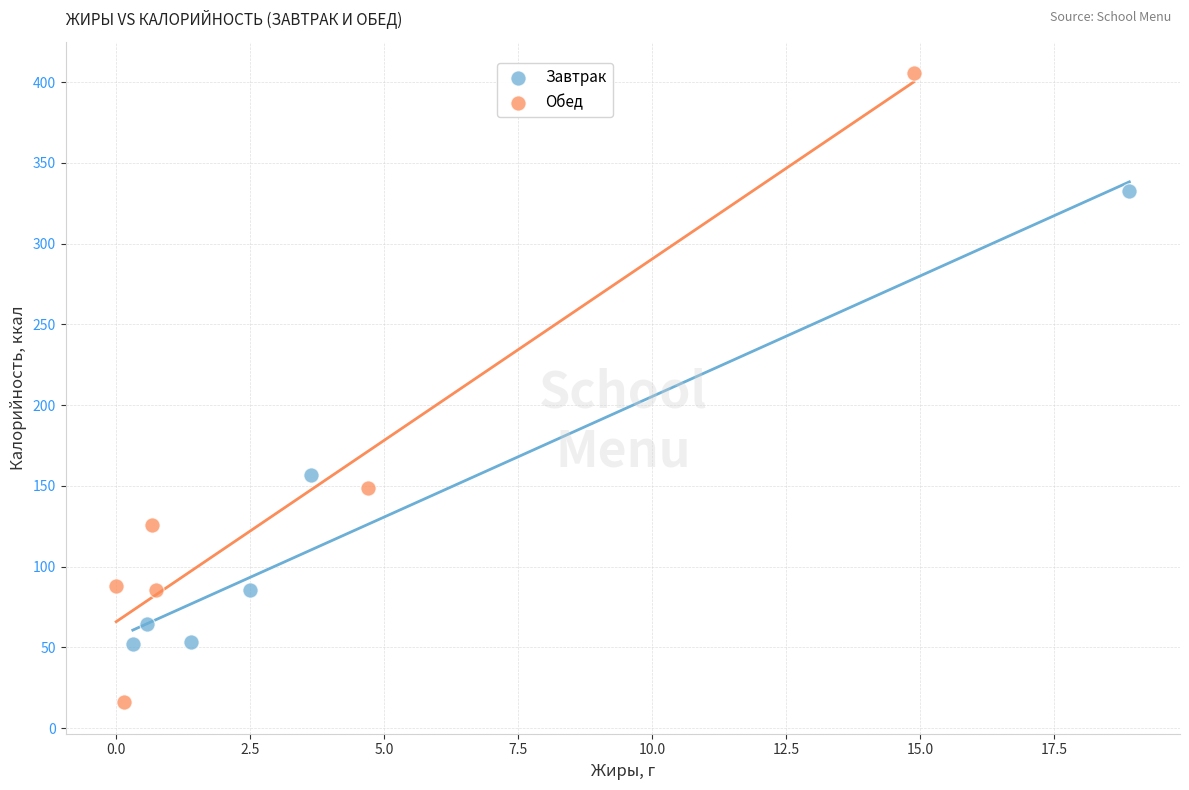

Which series has the widest spread of Y values?

Обед